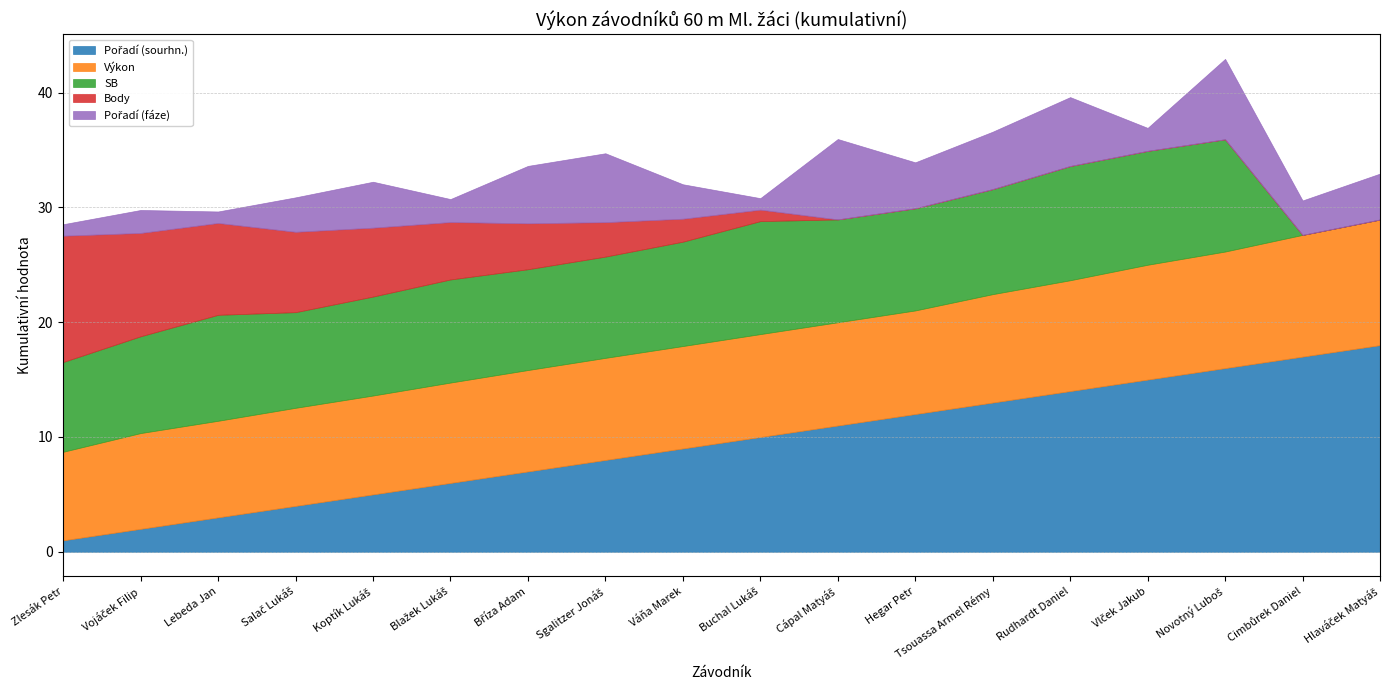

True or false: Výkon has a value of 14.8 at Novotný Luboš.

False